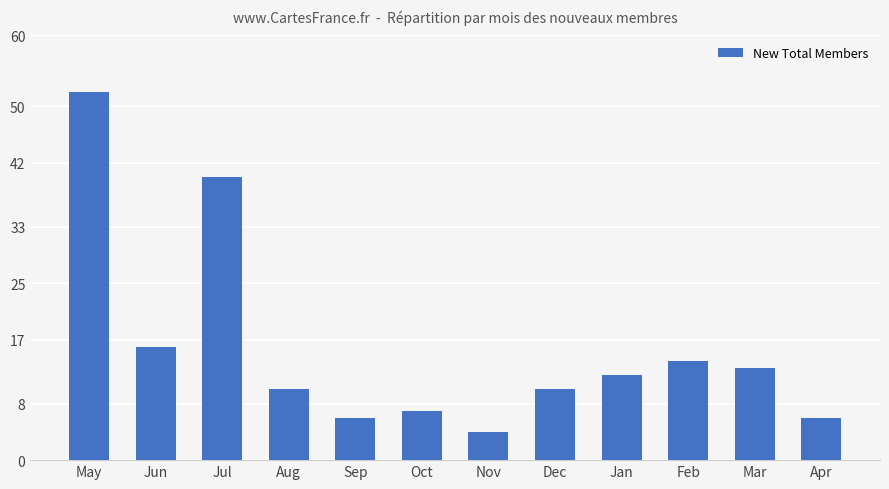

What is the average value?

16